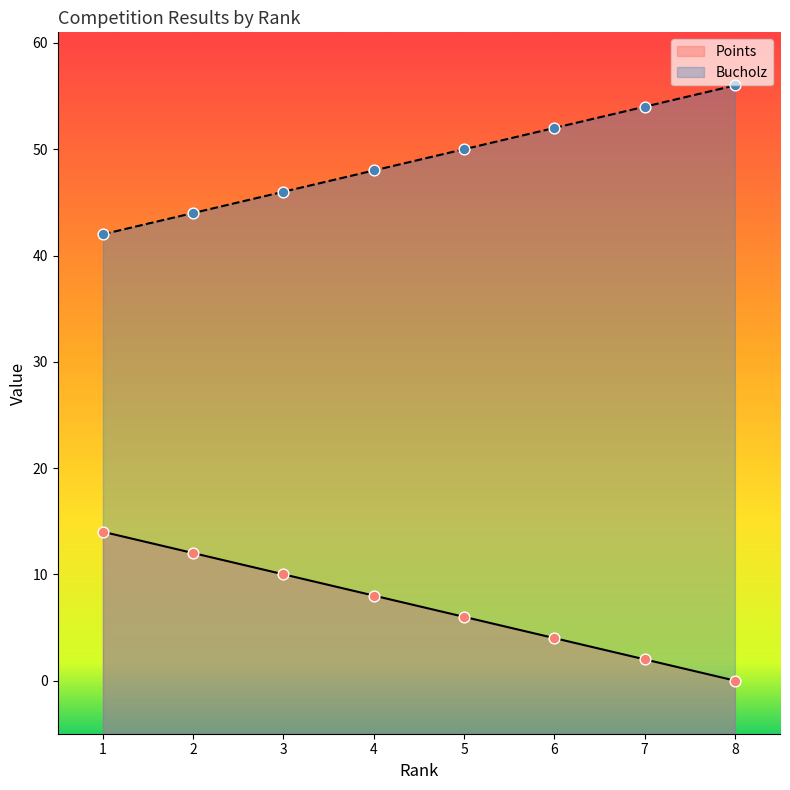

Which series reaches the minimum Y coordinate?

Points